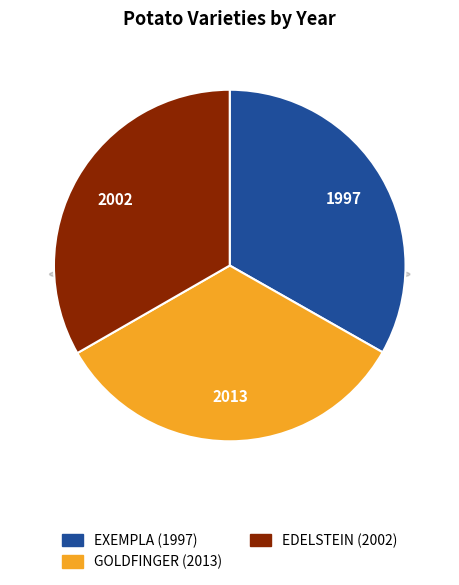

Which slice is the smallest?

EXEMPLA (1997)